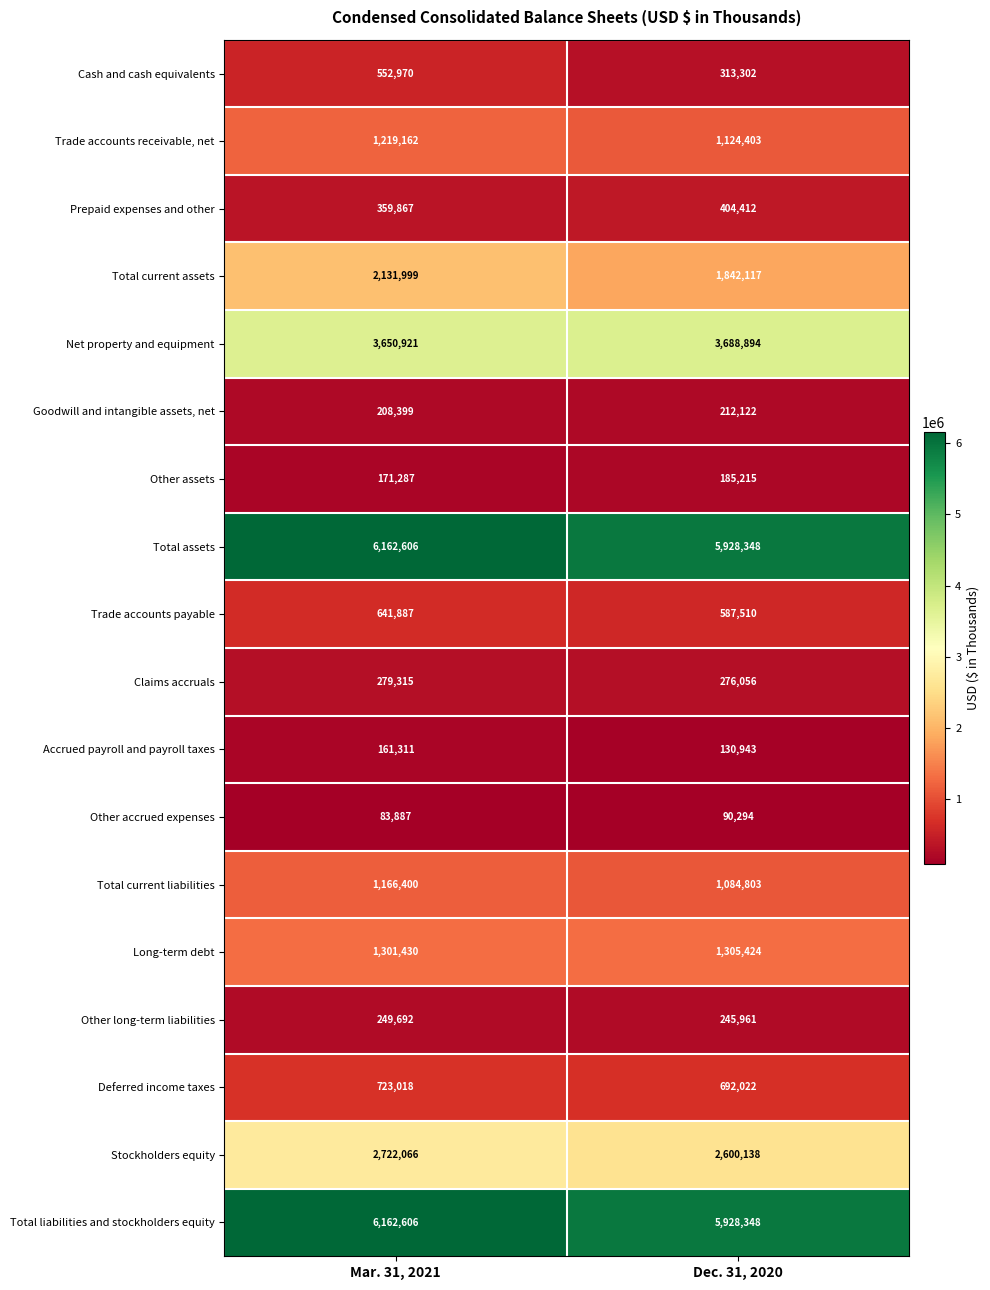

The value of Accrued payroll and payroll taxes at Dec. 31, 2020 is 130943. True or false?

True